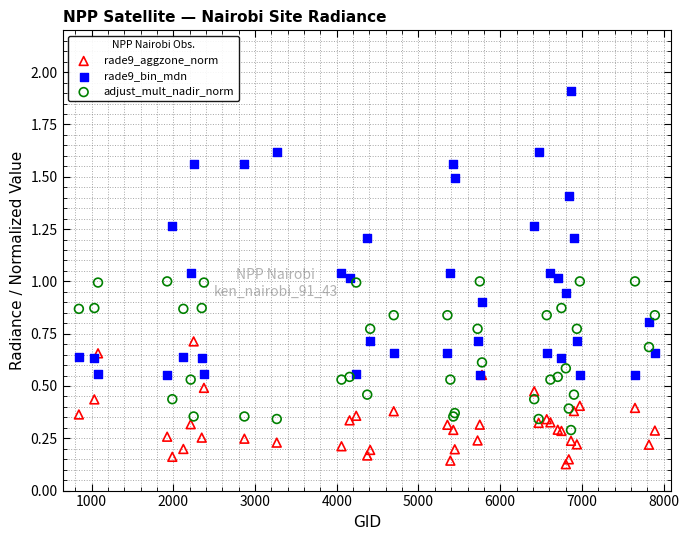

Which series reaches the maximum Y coordinate?

rade9_bin_mdn